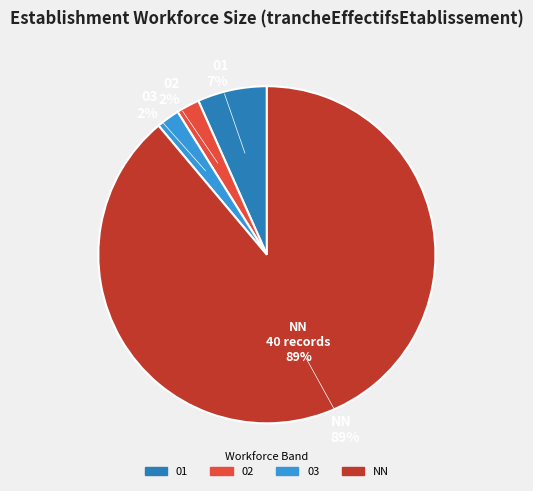

Between NN and 02, which is larger?

NN